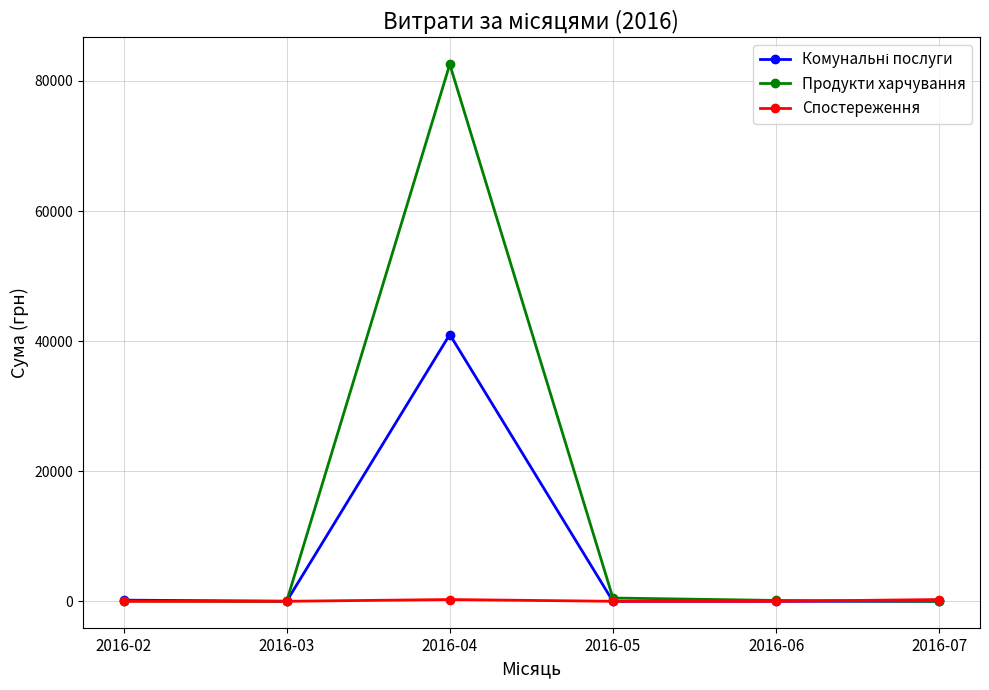

True or false: Спостереження has more than 2 interior local peaks.

False